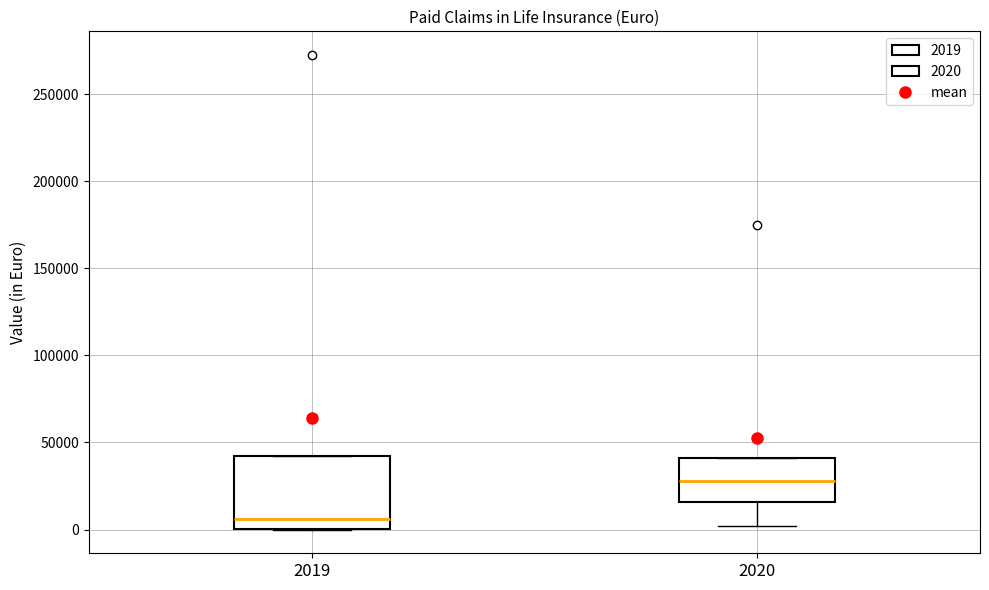

Reading left to right, transcribe this box plot: for each box, give where its median line is, the range the box spans, and where its two whiskers end, as read against the y-axis. The values are not printed on the chart, so give them approximately, as read against the axis.

2019: median 5000, box 0 to 40000, whiskers 0 to 40000
2020: median 30000, box 15000 to 40000, whiskers 0 to 40000